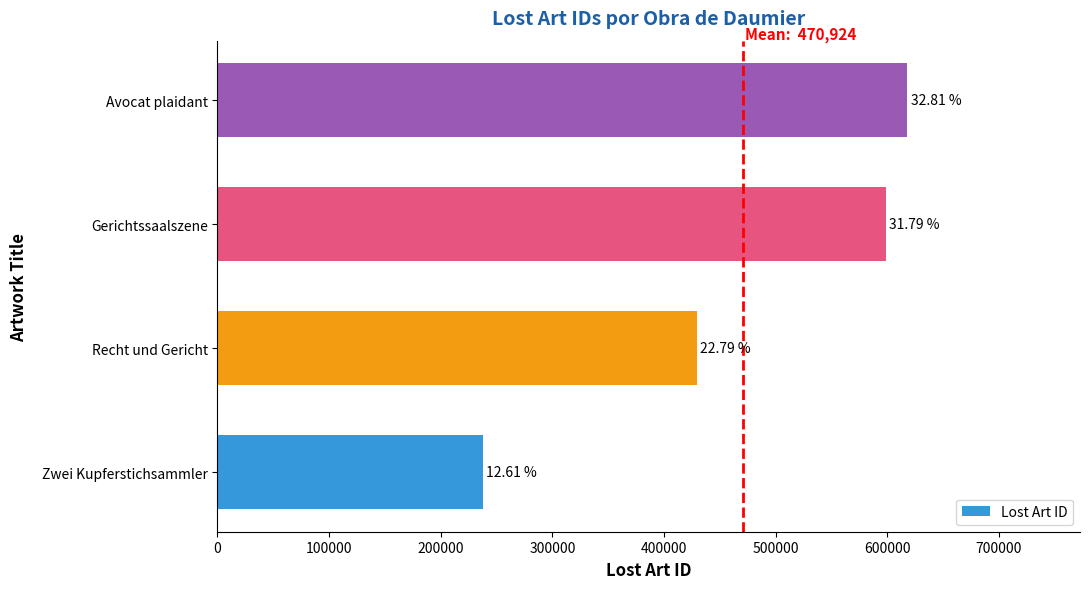

What is the difference between the maximum and minimum values?

380487